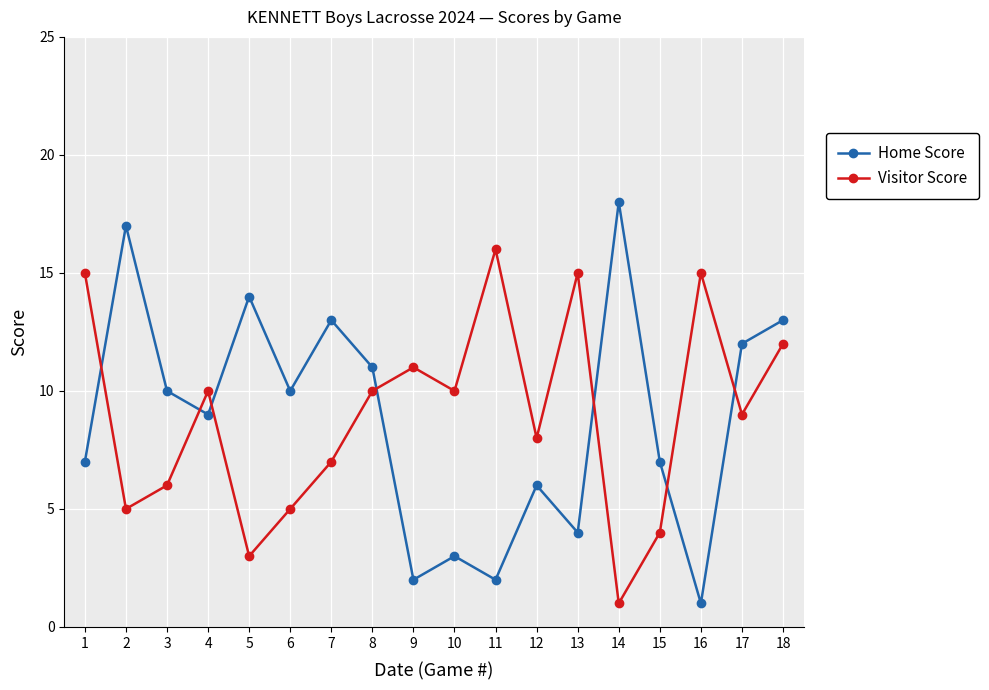

Is it true that Home Score equals 19 at 7?

False